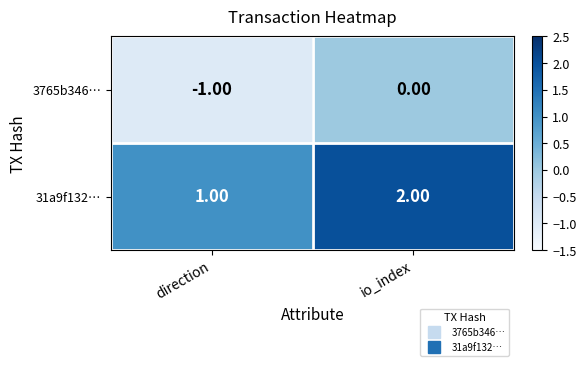

List the series in order of their peak value, lowest first.

3765b346…, 31a9f132…